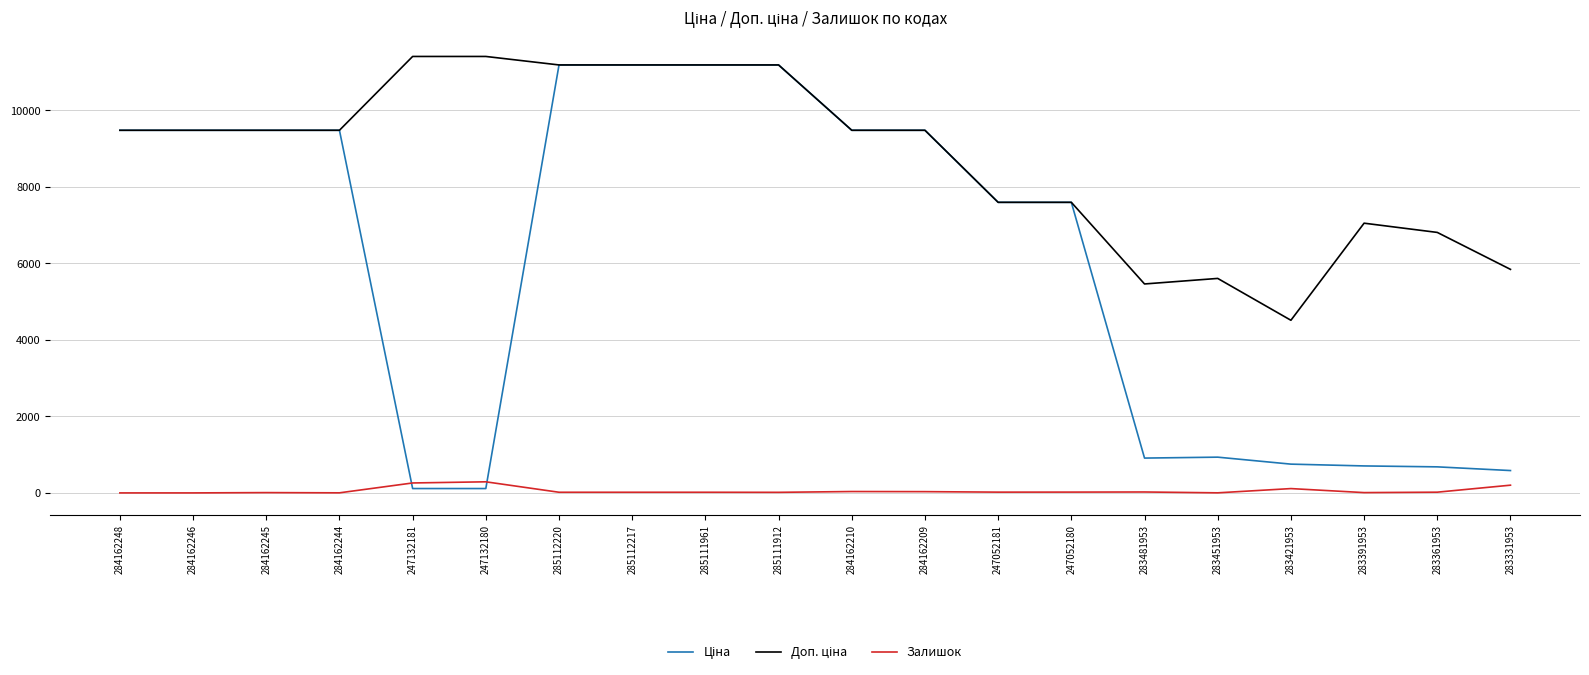

Is it true that Залишок equals 0.0 at 284162248?

True